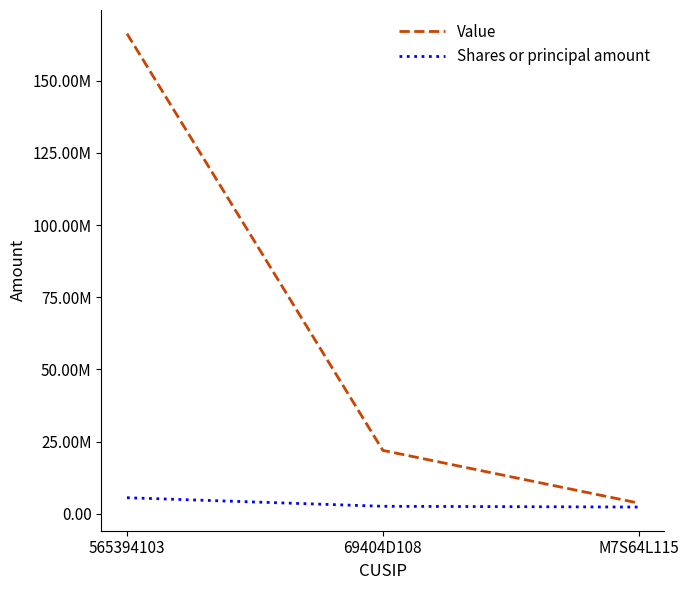

What position from the left is M7S64L115?

3